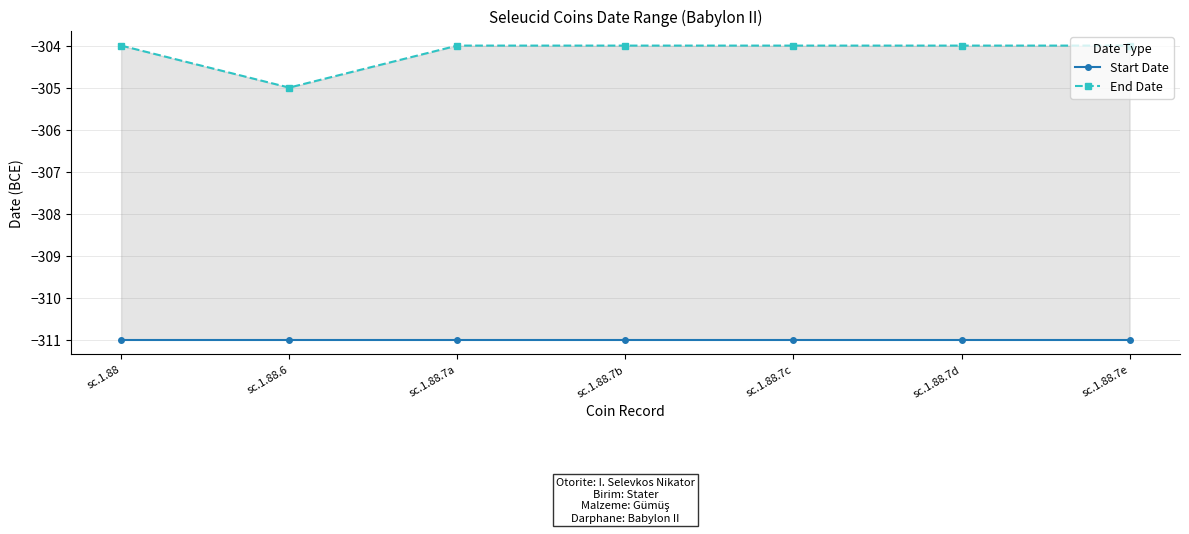

Is it true that End Date equals -304 at sc.1.88.7b?

True